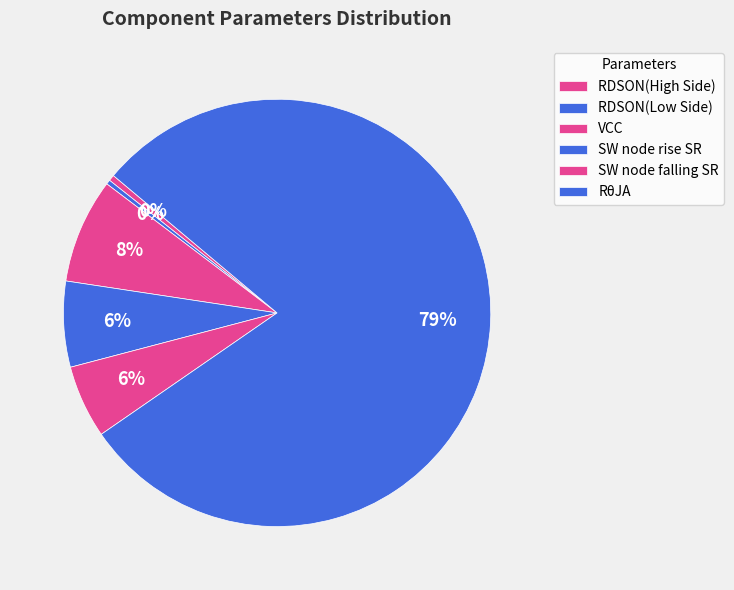

What percentage is the VCC slice, to the nearest percent?

8%